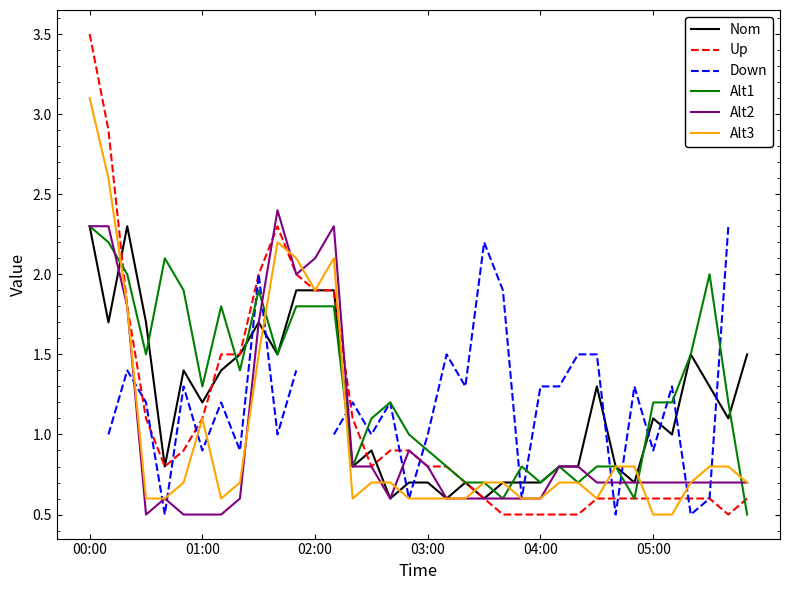

What is the approximate value of Alt2 at 05:00?

0.7